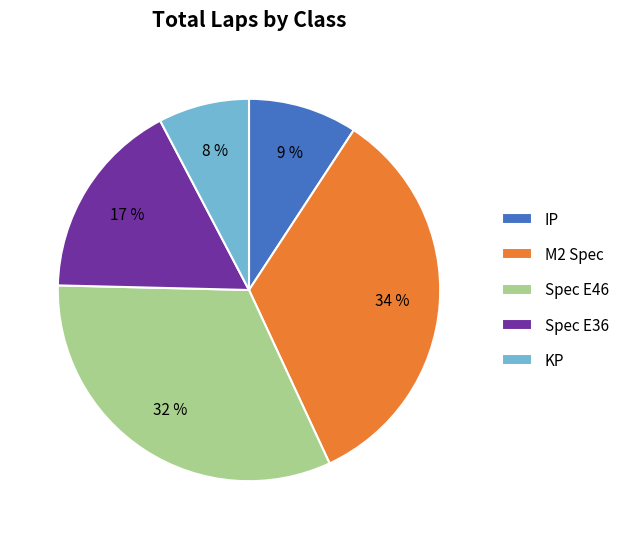

Rank the categories by value from lowest to highest.

KP, IP, Spec E36, Spec E46, M2 Spec